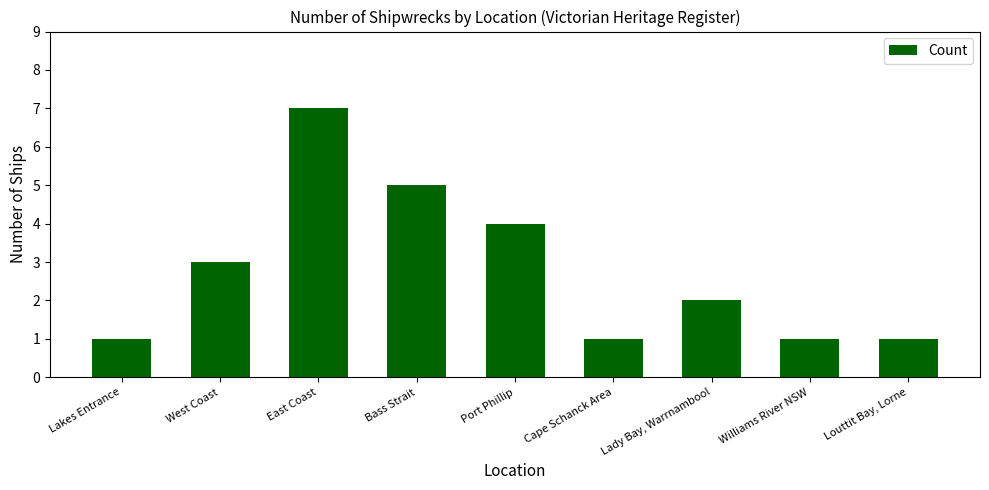

Does the chart contain any negative values?

No